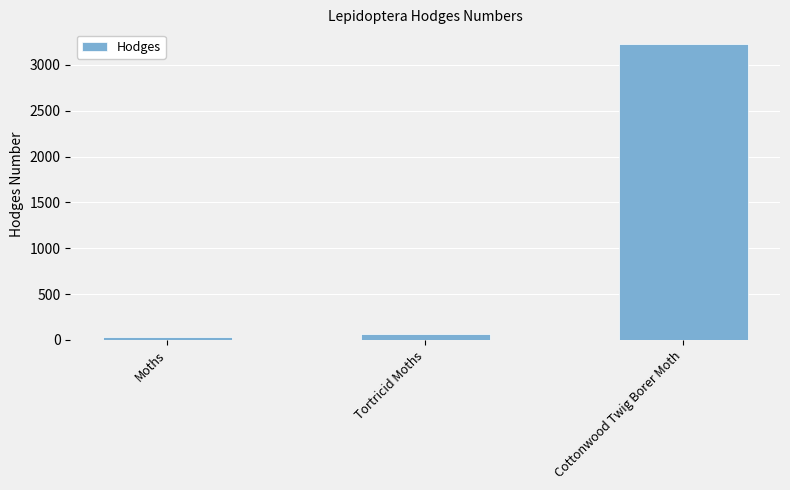

At which category does the chart reach its peak across all series?

Cottonwood Twig Borer Moth